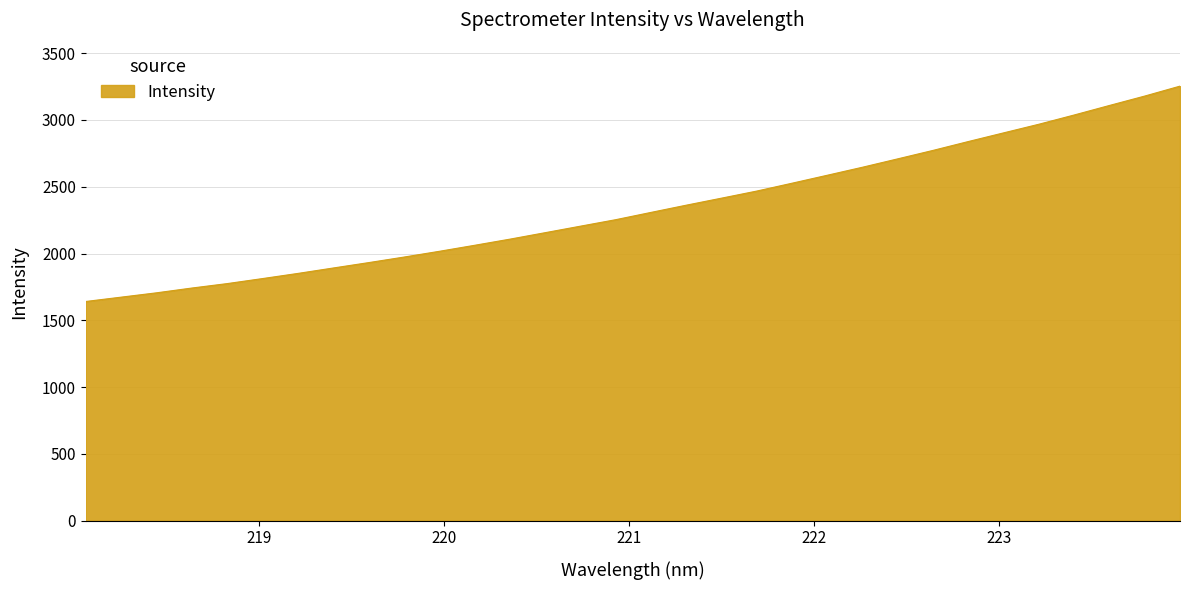

Reading left to right, list all the values displayed in this chart.

1641.0	1673.4	1705.8	1741.6	1774.8	1812.4	1850.9	1891.5	1931.7	1973.2	2016.3	2061.3	2107.3	2155.8	2204.6	2253.2	2307.7	2361.9	2414.5	2467.7	2526.5	2586.2	2646.4	2709.1	2772.4	2838.7	2903.6	2968.2	3037.3	3108.7	3179.0	3253.4